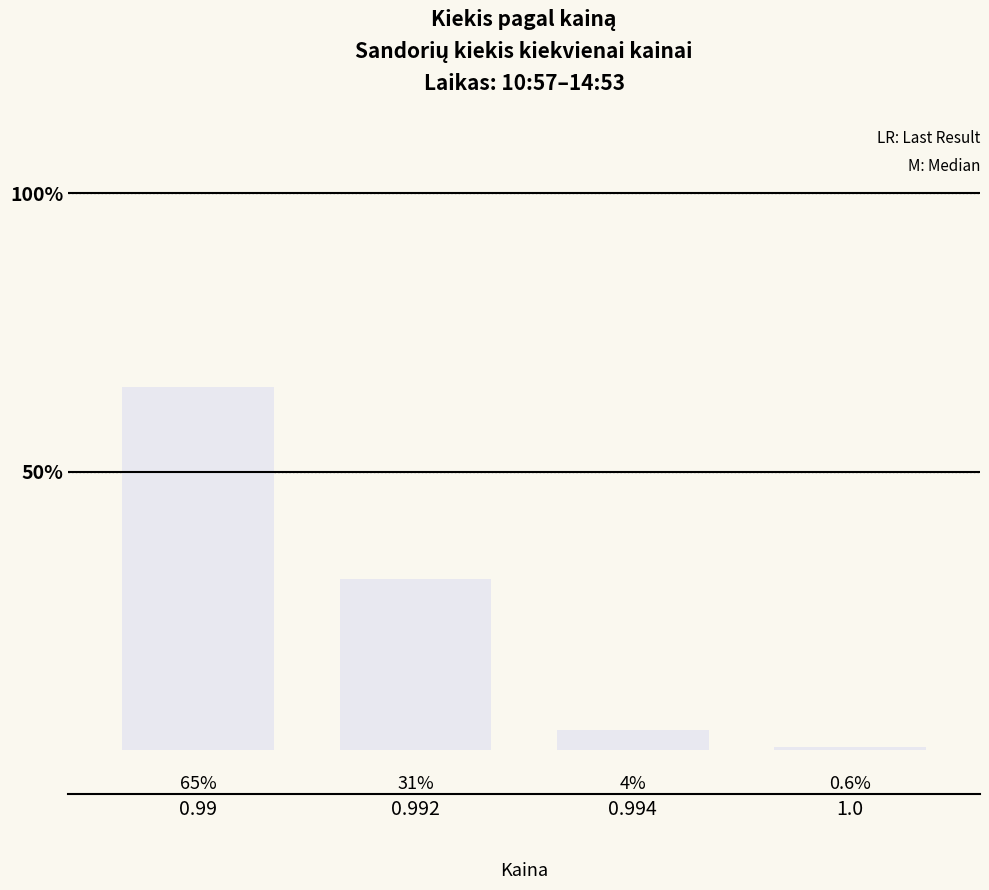

Read the value at 0.992.

30.7